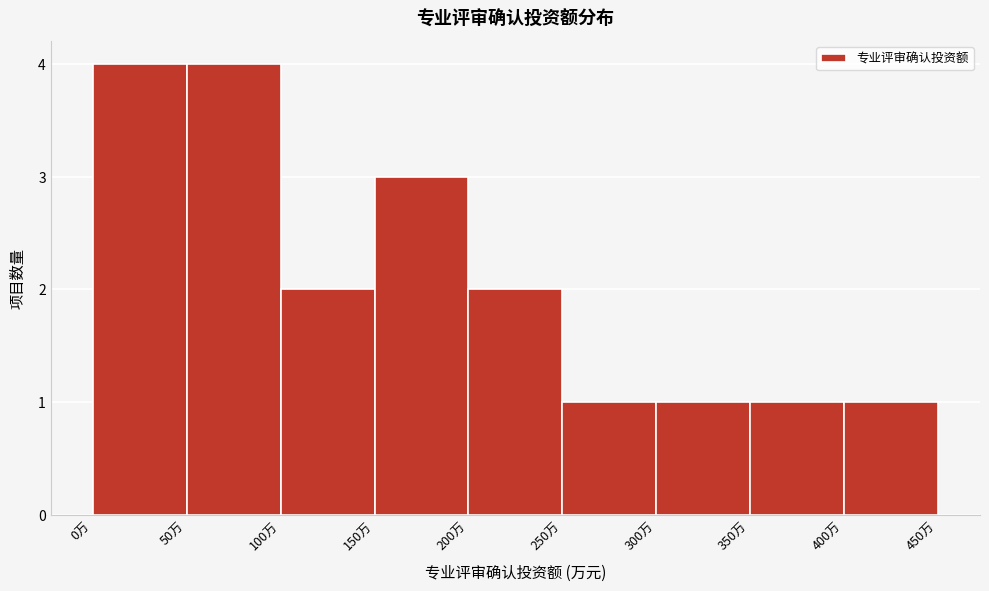

How tall is the bar that spans 250 to 300 on the x-axis? The values are not printed on the chart, so give them approximately, as read against the axis.

1